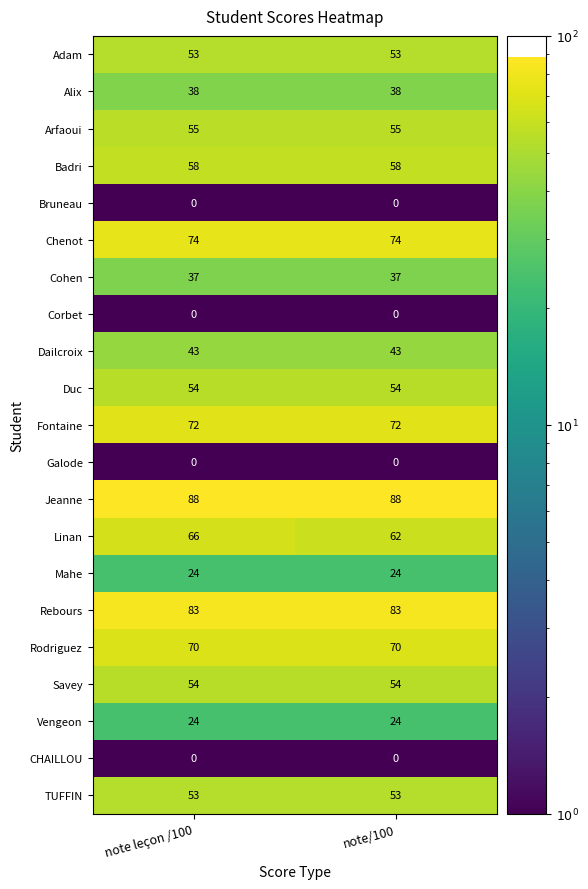

Between note leçon /100 and note/100, which series saw the biggest shift?

Linan